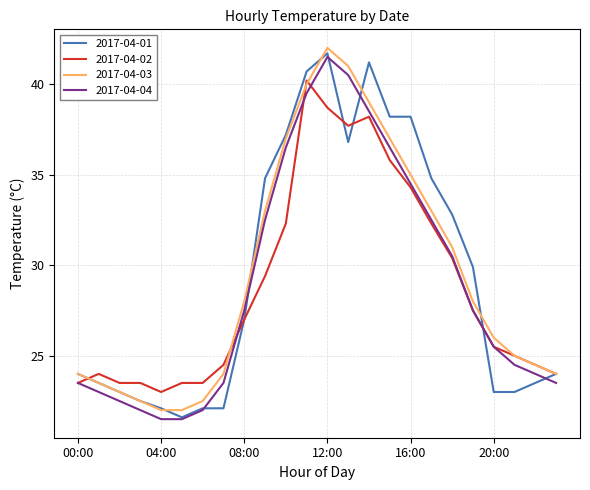

What are all the series names shown in the legend?

2017-04-01, 2017-04-02, 2017-04-03, 2017-04-04